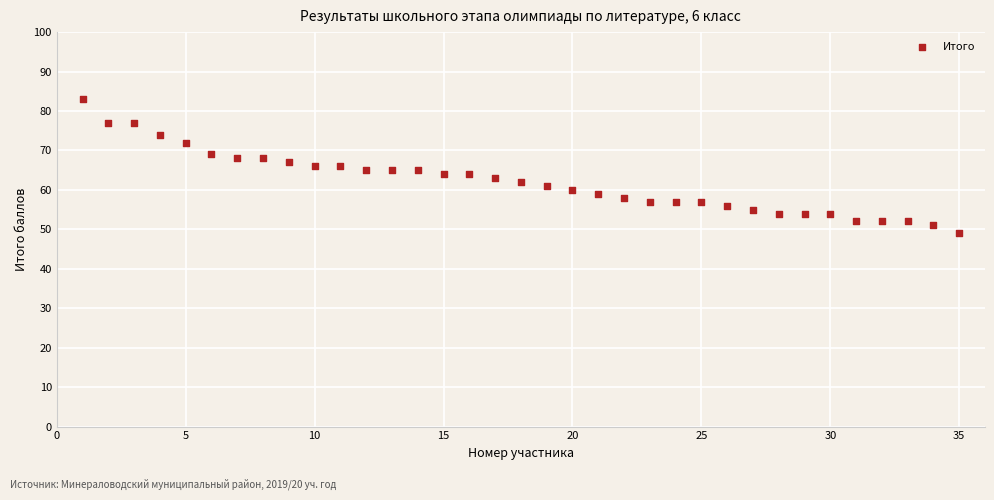

What is the range of X values (max minus min)?

34